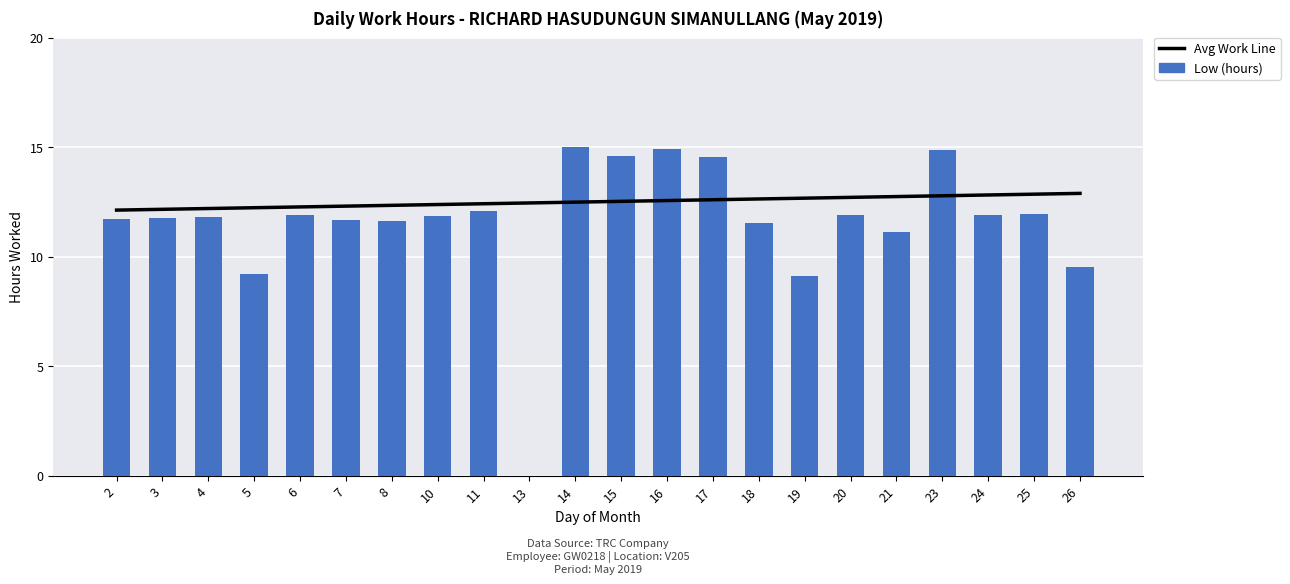

True or false: Avg Work Line has a value of 12.1 at 2.

True